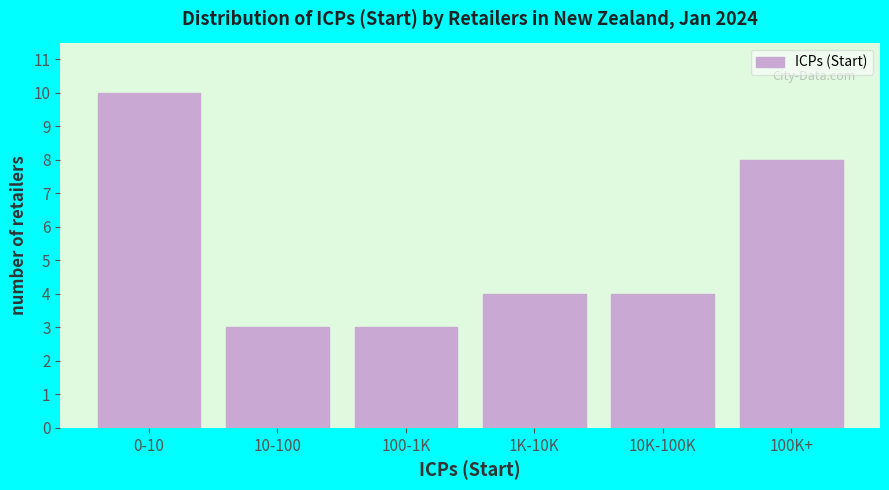

Reading left to right, what are all the values shown in this chart?

10	3	3	4	4	8